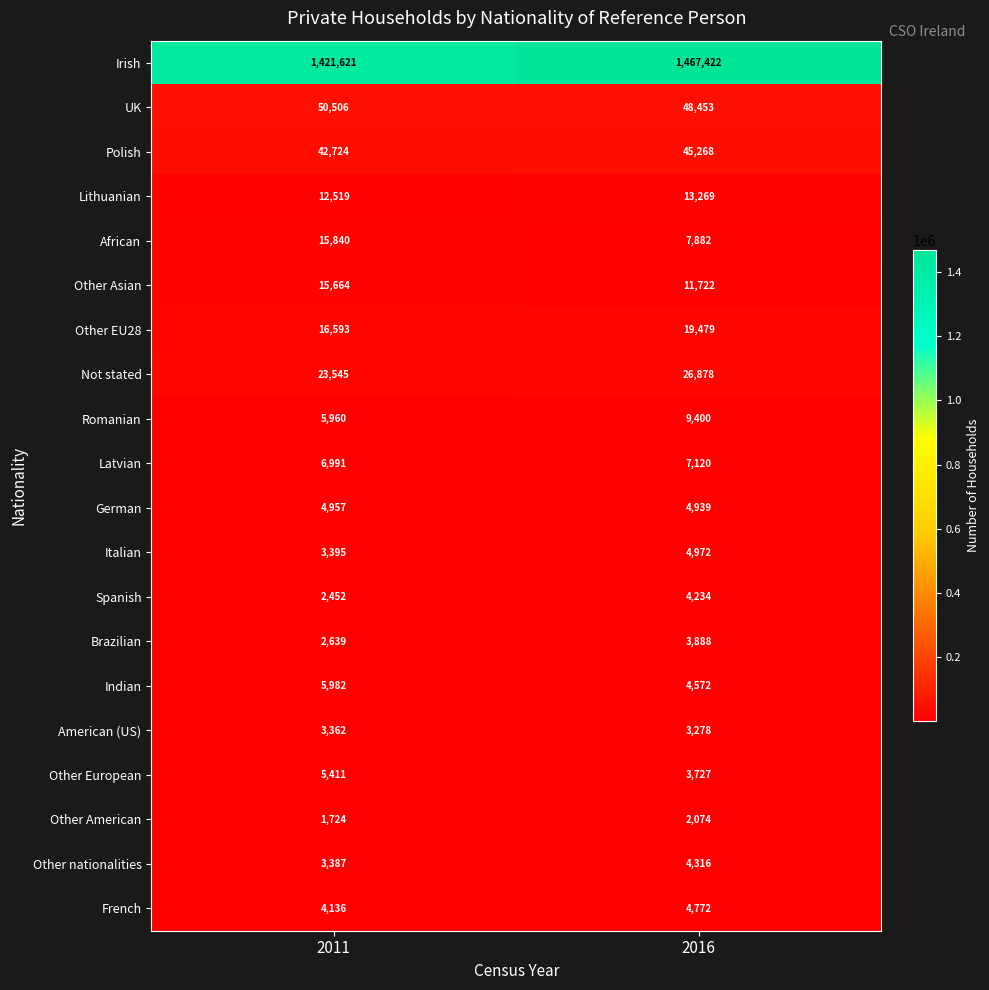

How many distinct data groups are displayed?

20